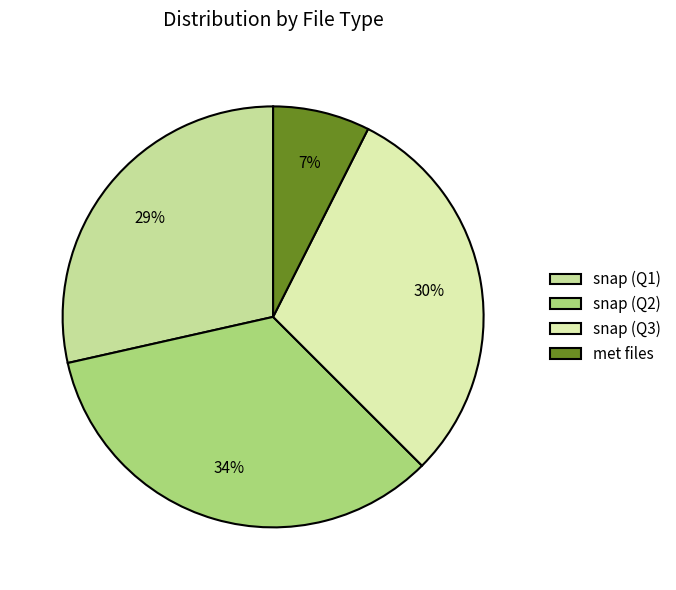

Does any single category account for the majority?

No